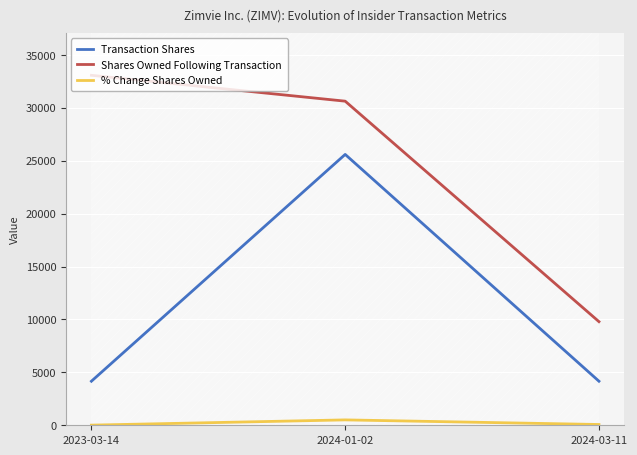

At which label is Shares Owned Following Transaction closest to 21434?

2024-01-02